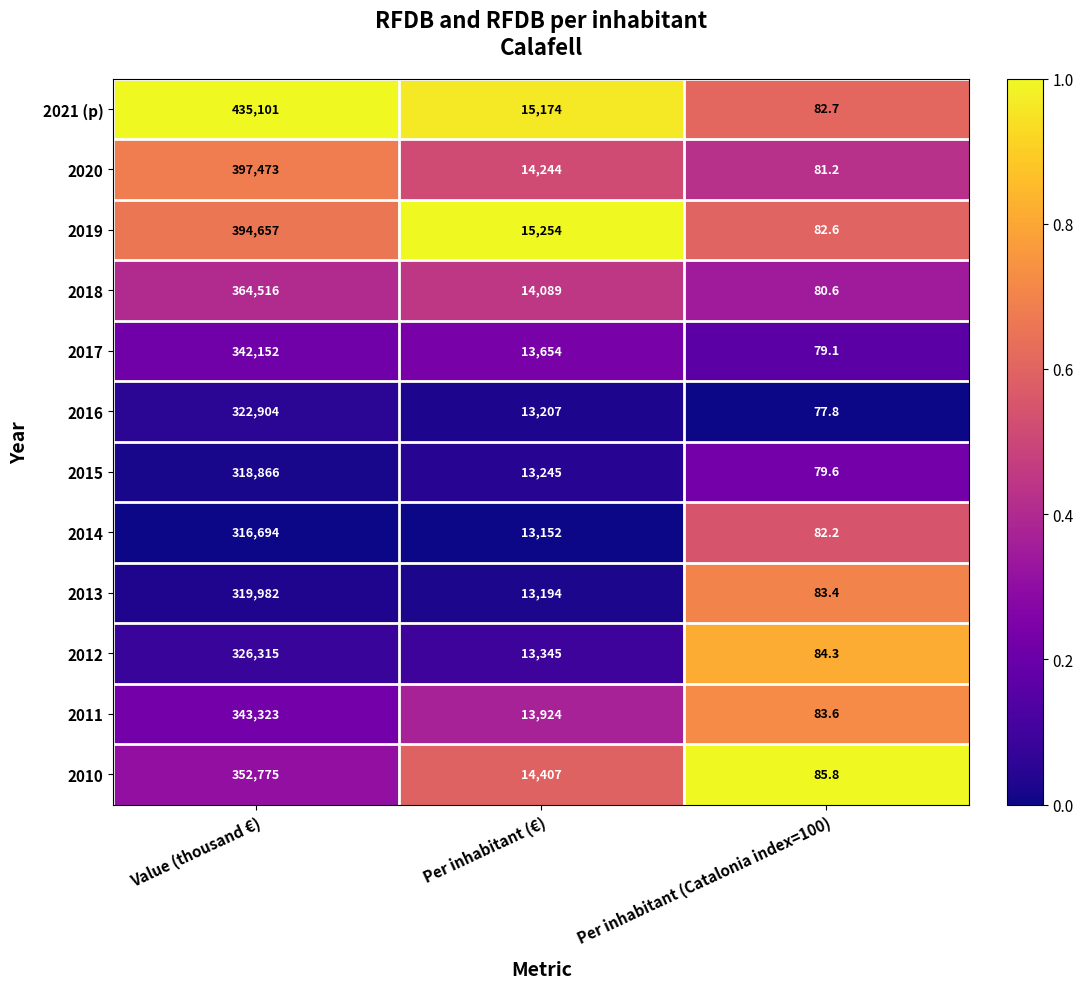

The value of 2010 at Value (thousand €) is 352775.0. True or false?

True